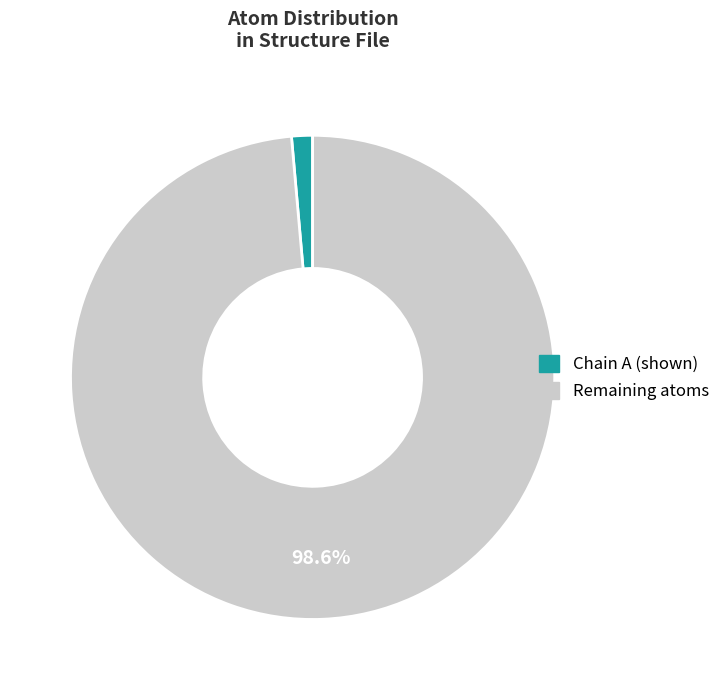

Is there any slice that represents more than half of the pie?

Yes